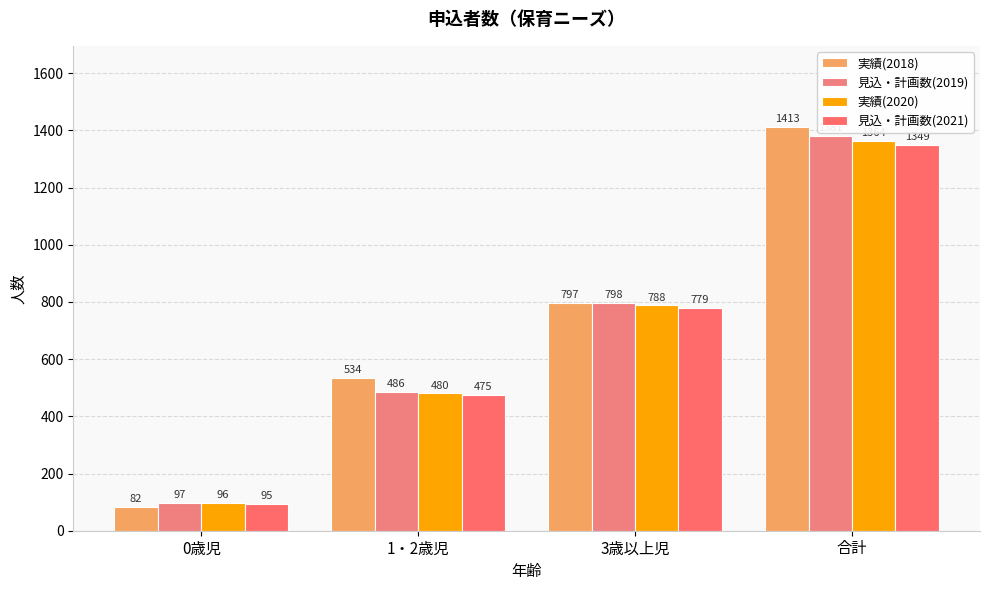

What is the value of the 実績(2020) bar at the 2nd from the left?

480